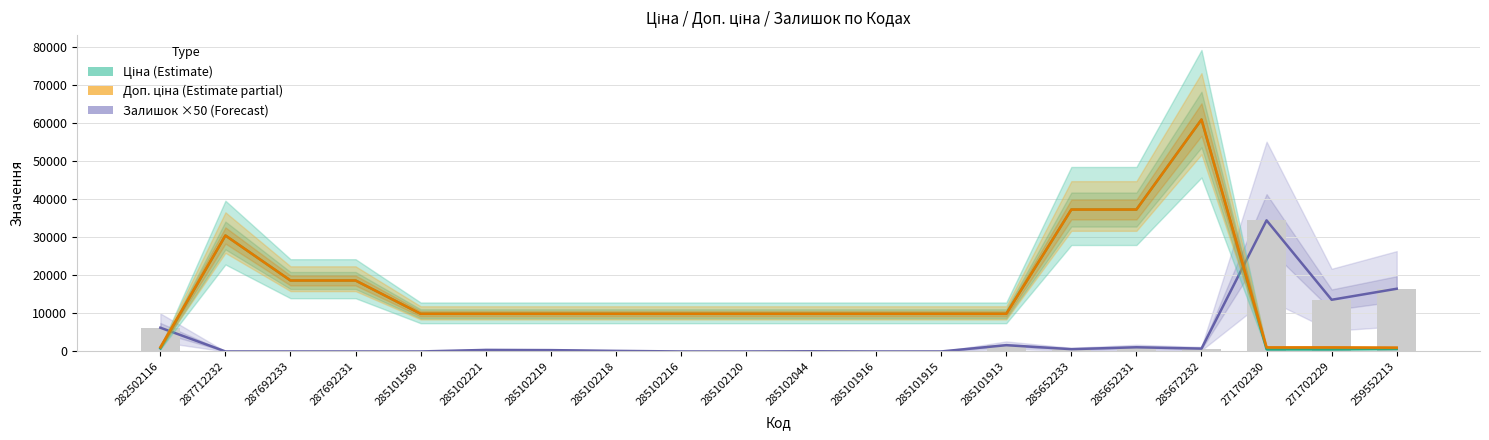

How many values in the Доп. ціна (Estimate partial) series exceed 9908?

16